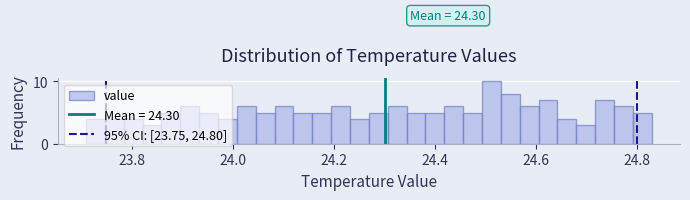

Read against the x-axis, roughly where is the centre of the tallest bar?

24.52